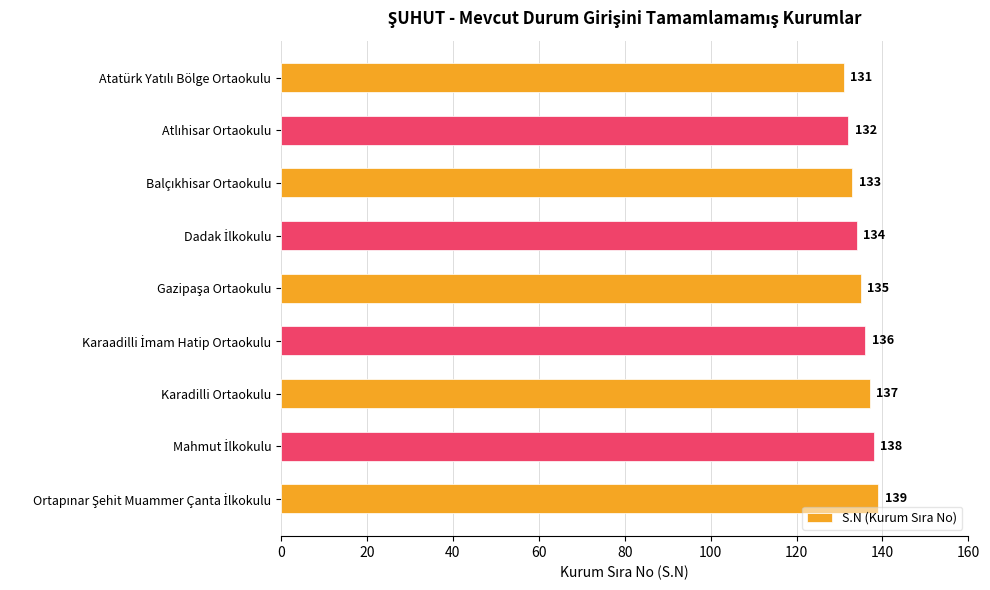

Count the values in the range 133 to 137.

5